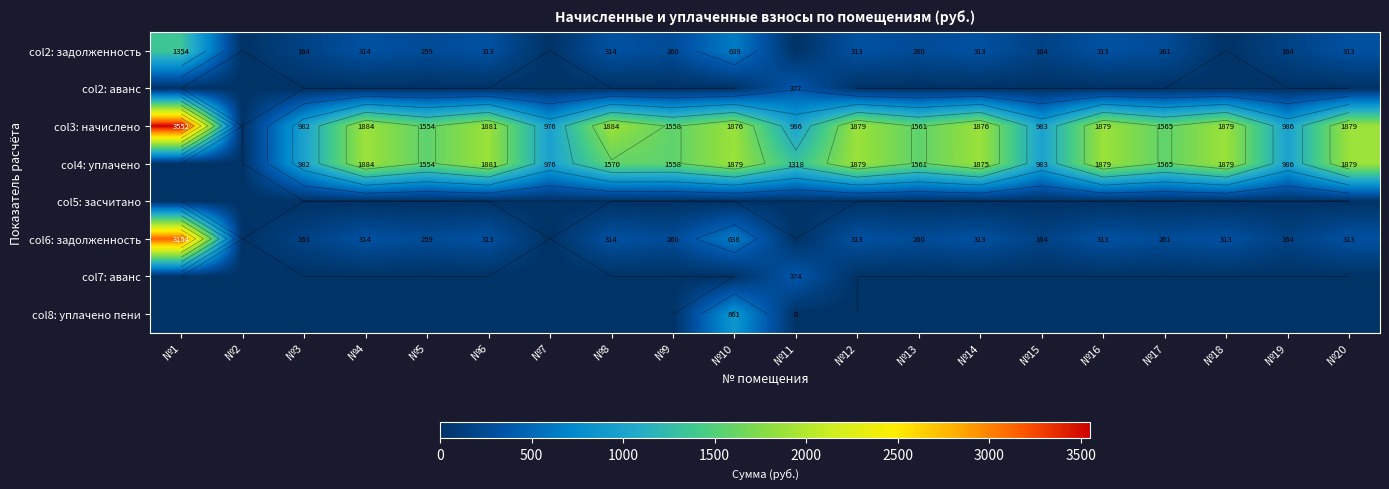

Which has a higher value, №10 or №18?

№10